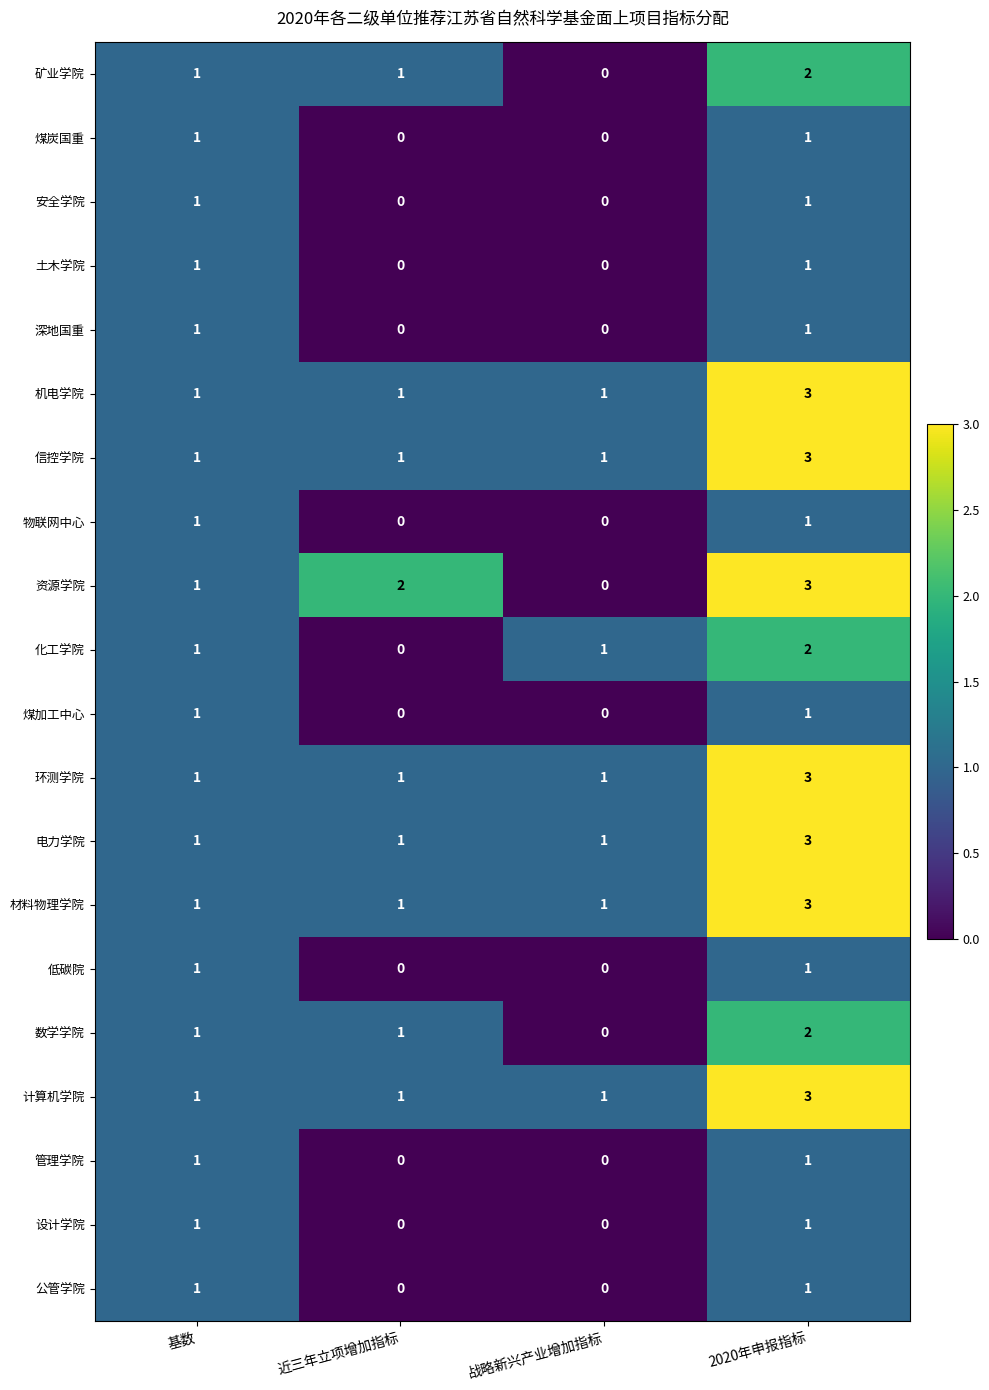

What is the difference between the highest and lowest values at 近三年立项增加指标?

2